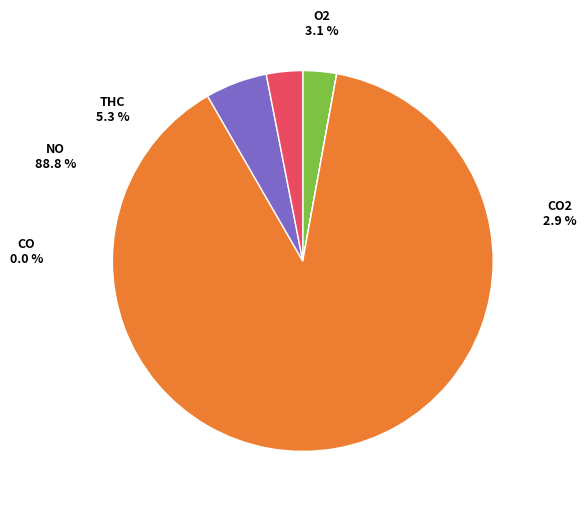

Rank the categories by value from highest to lowest.

NO, THC, O2, CO2, CO